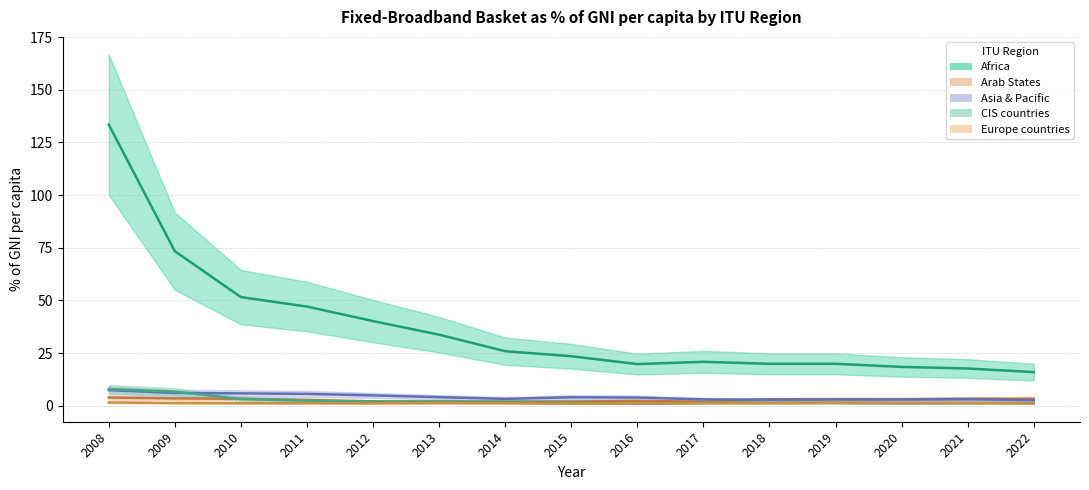

How many lines are shown in the chart?

5